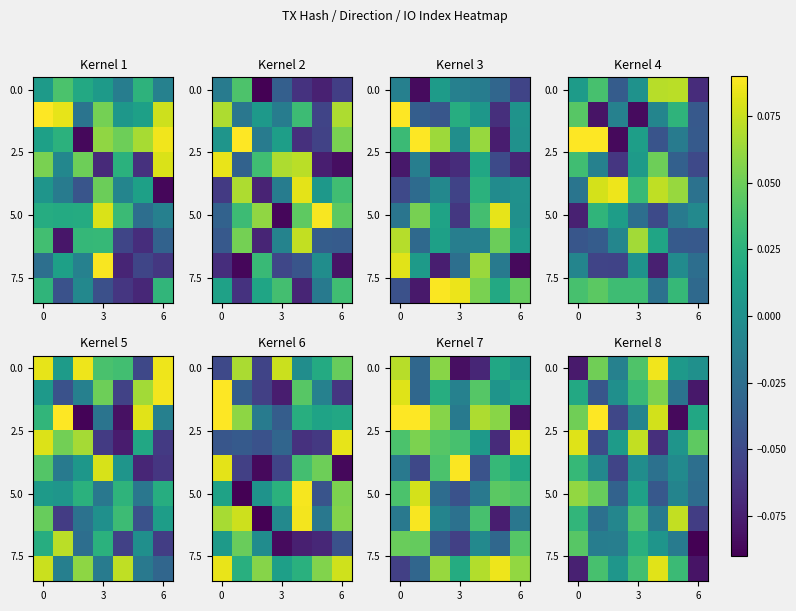

How many positive values does the 0.0 series have?

5